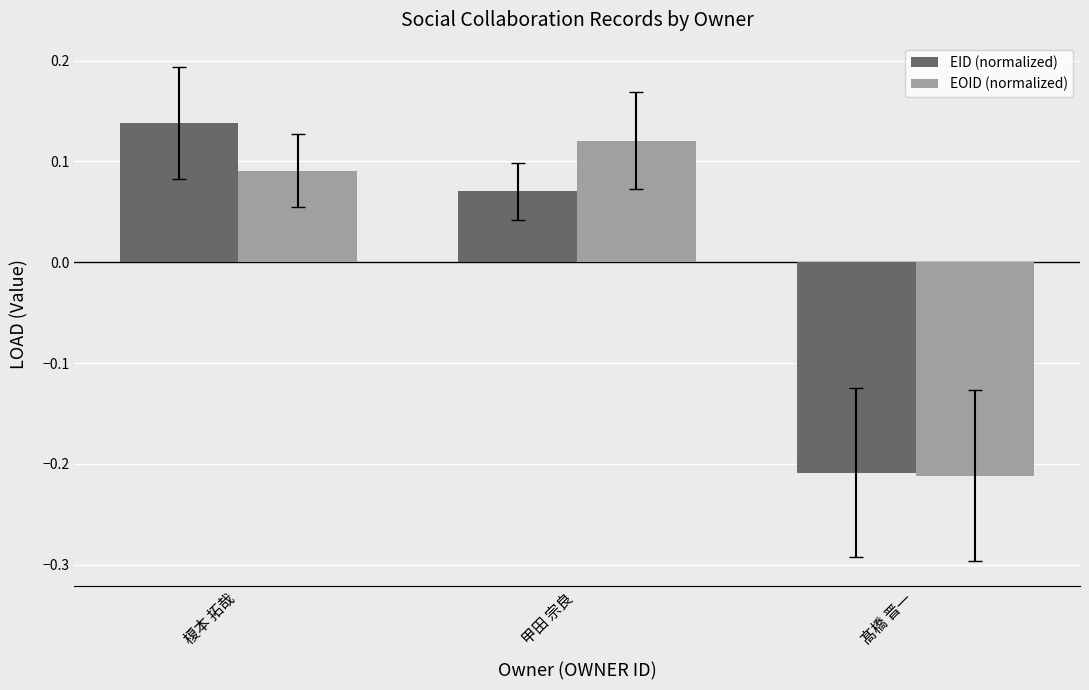

Which category has the lowest value in the EOID (normalized) series?

髙橋 晋一